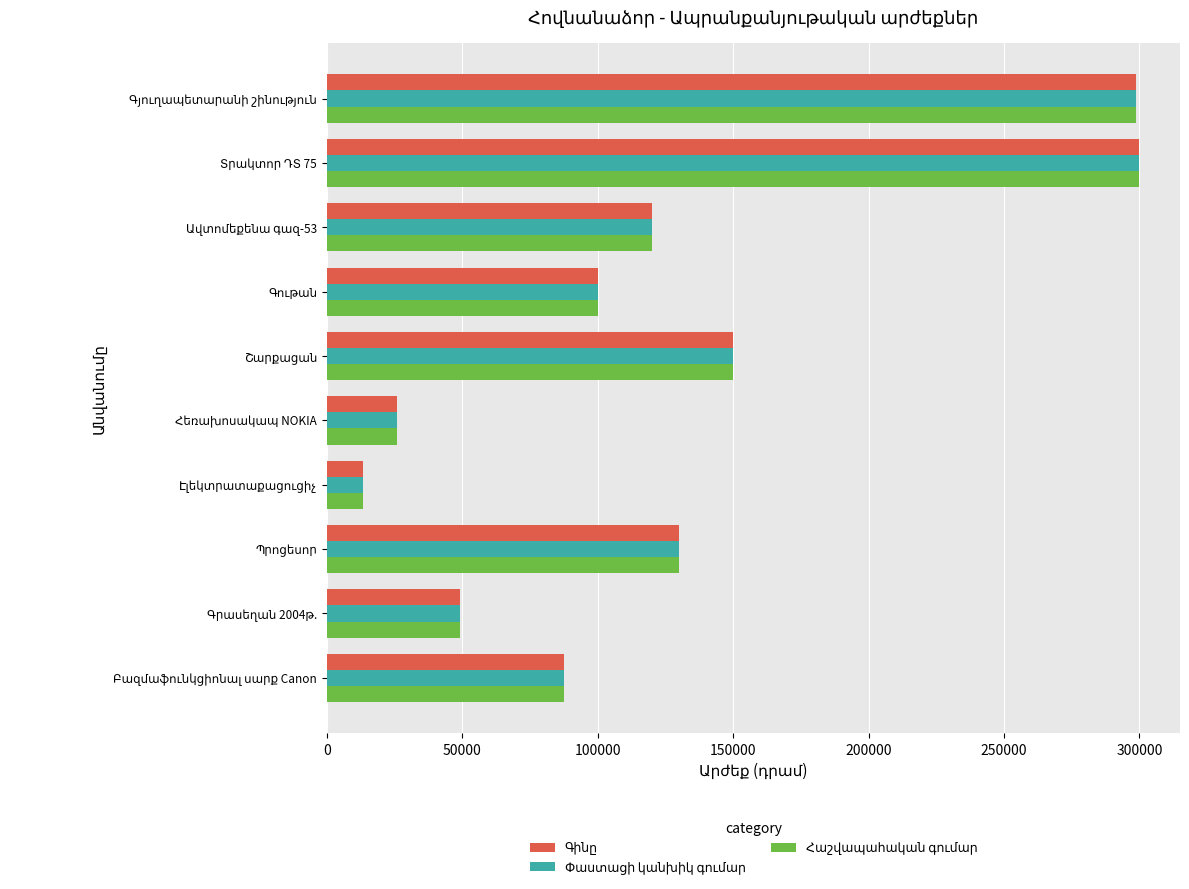

What is the minimum value shown in the chart?

13500